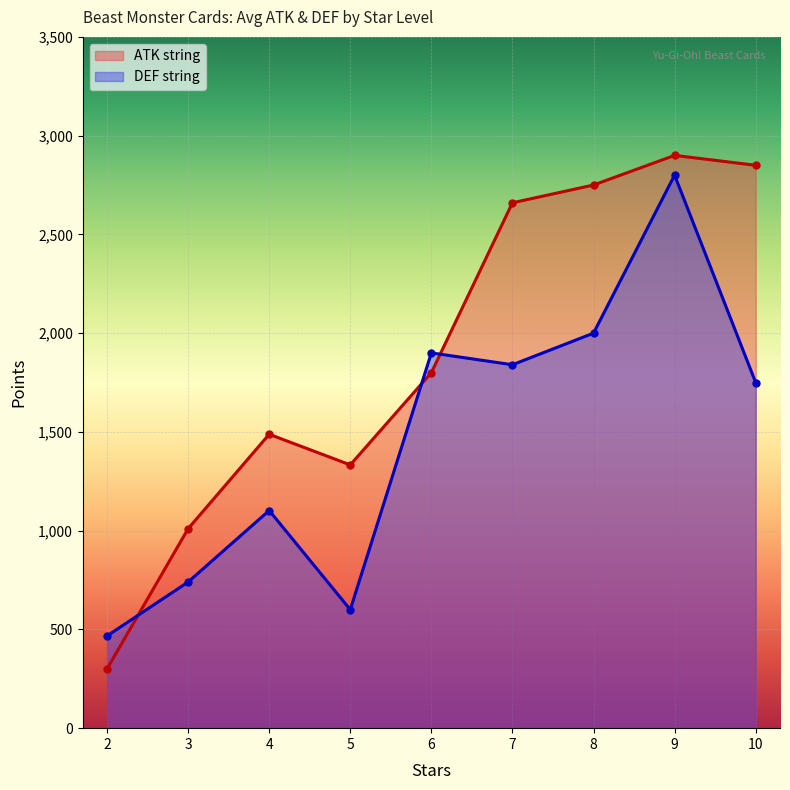

What are all the series names shown in the legend?

ATK string, DEF string